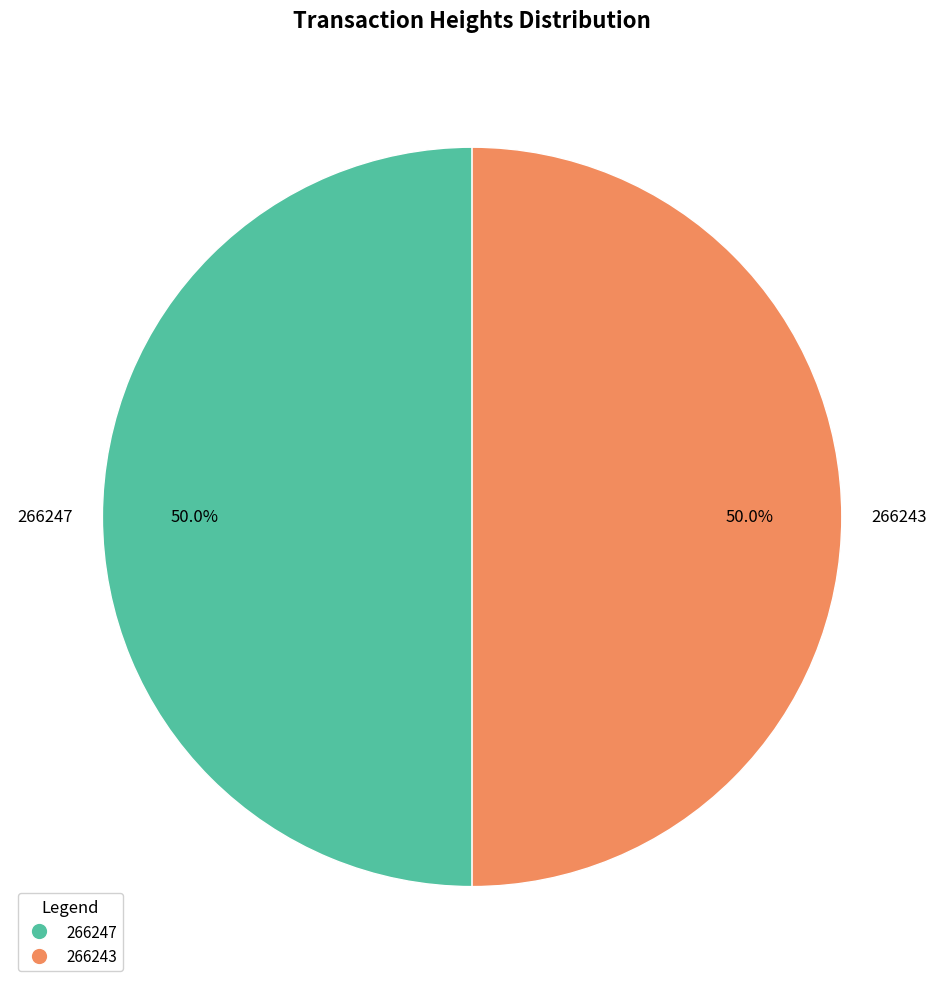

How many slices are in this pie chart?

2